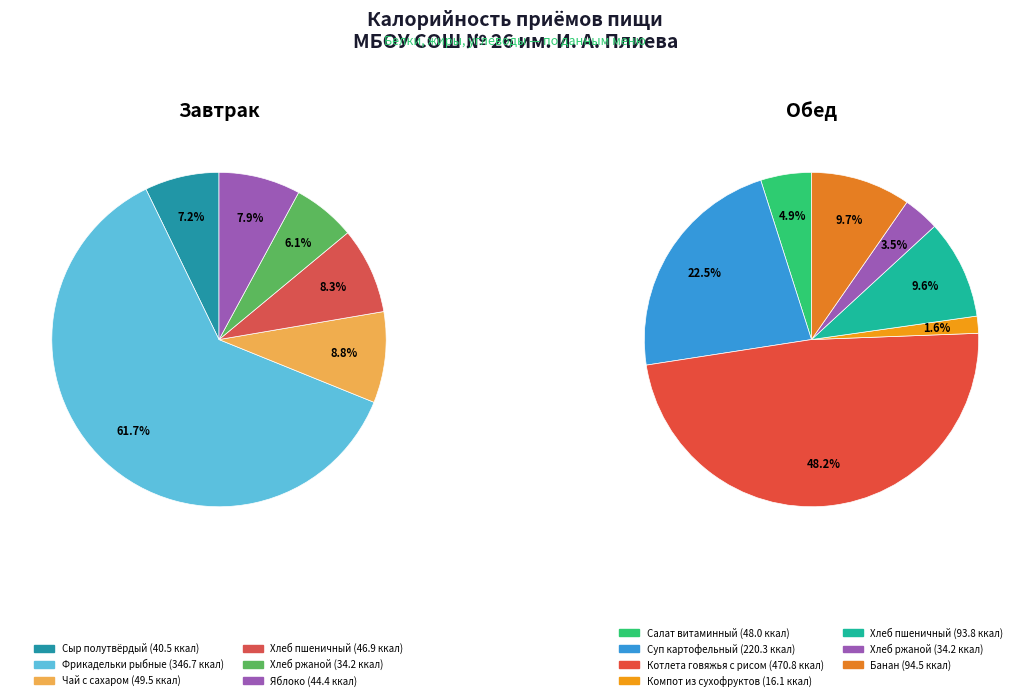

Is it true that Завтрак is 37% of the pie?

True